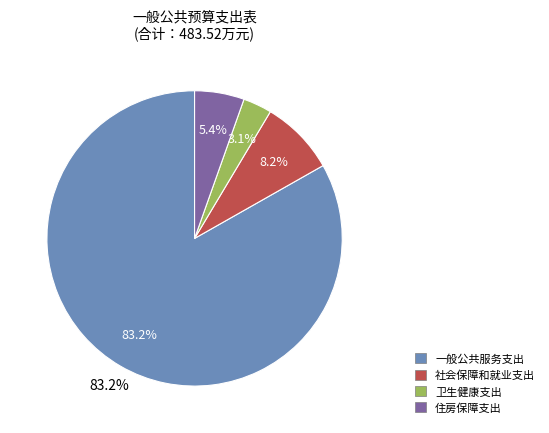

Which slice is the smallest?

卫生健康支出